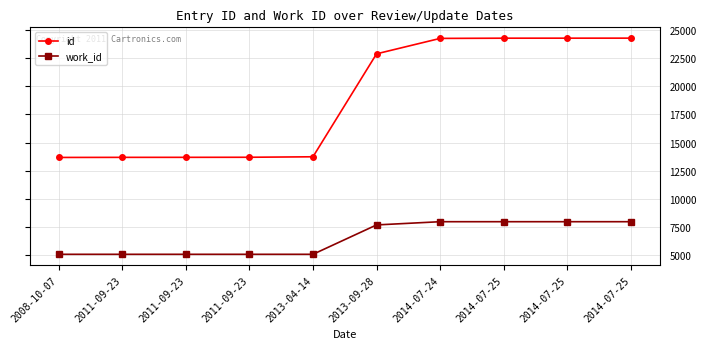

True or false: id and work_id cross at least once.

False